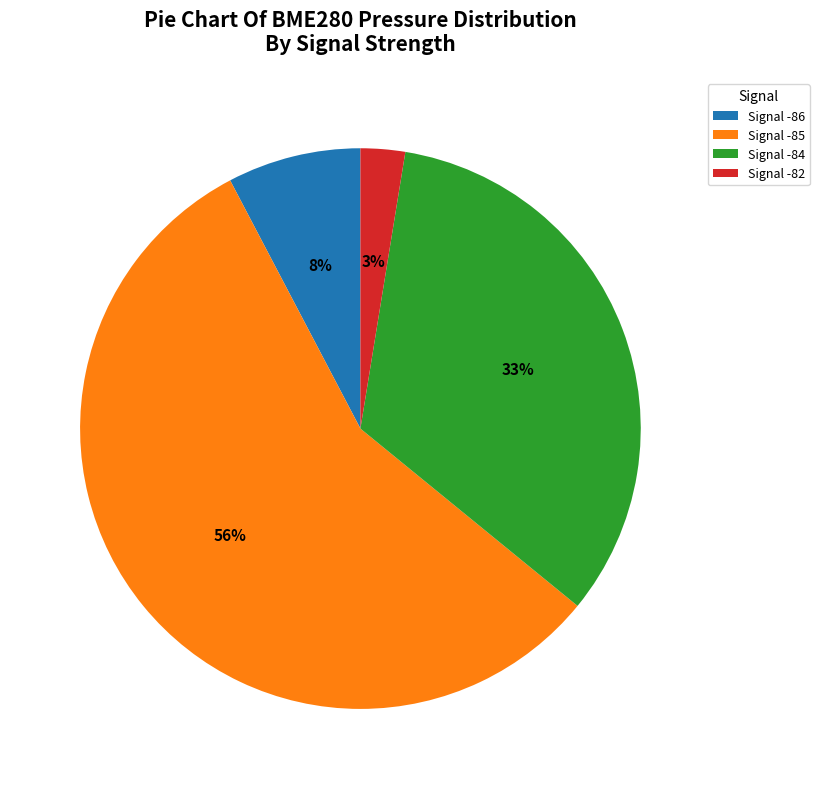

Do Signal -84 and Signal -85 together represent more than half of the pie?

Yes